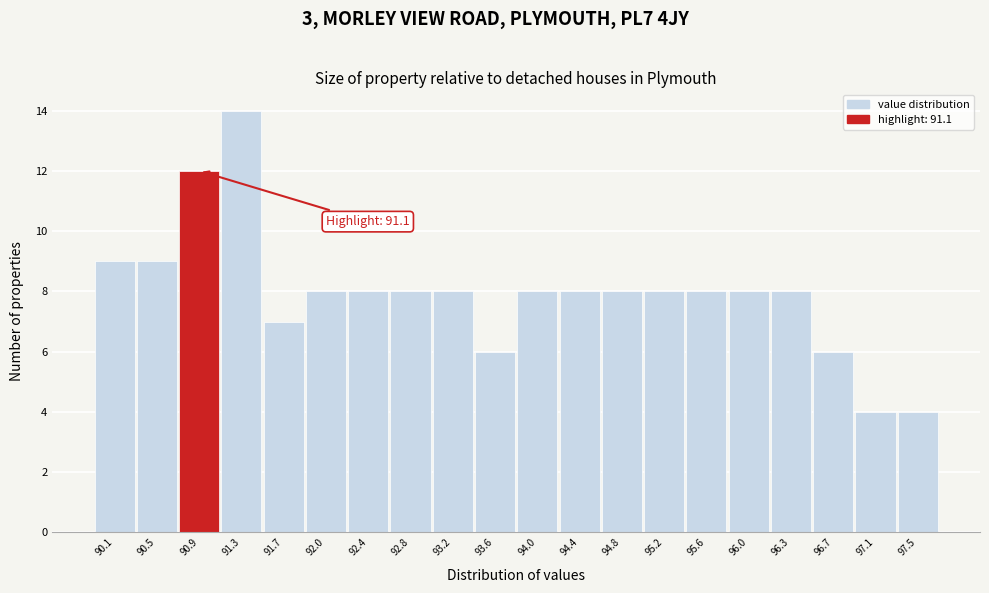

Reading left to right, what are all the values shown in this chart?

9	9	12	14	7	8	8	8	8	6	8	8	8	8	8	8	8	6	4	4